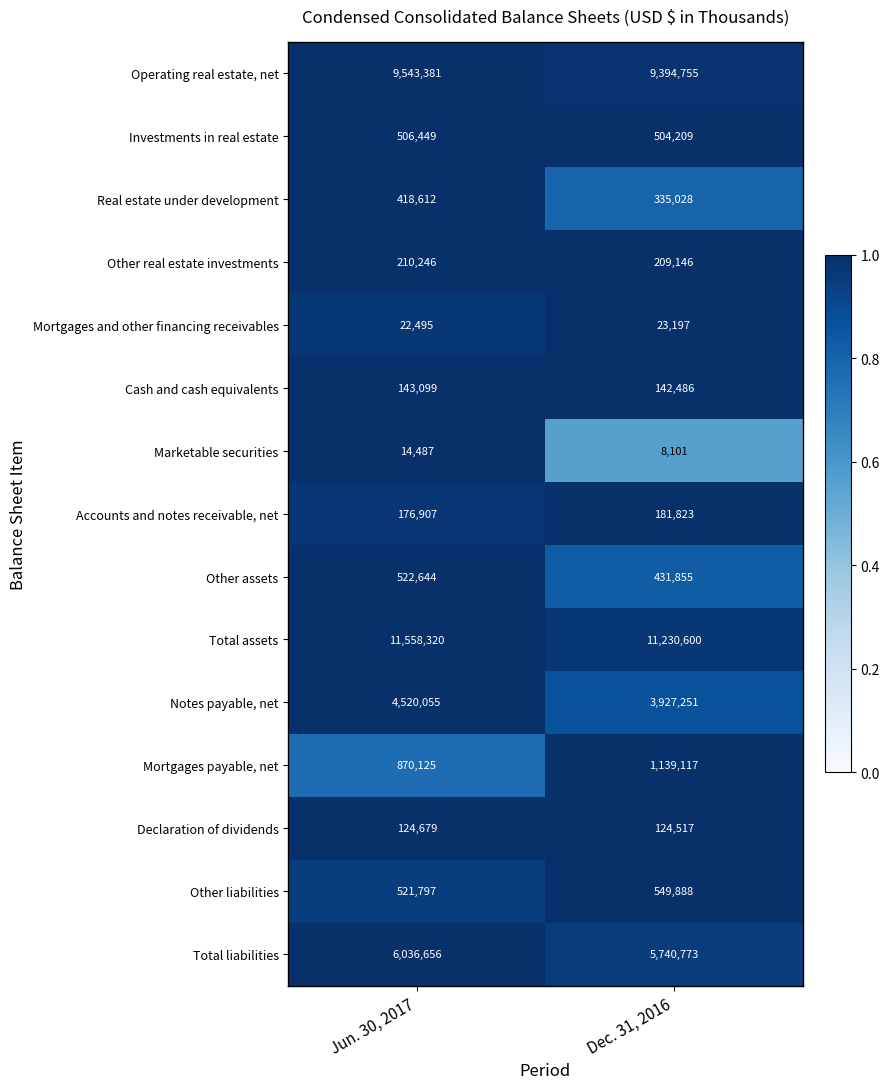

Rank the series by their maximum value, from highest to lowest.

Total assets, Operating real estate, net, Total liabilities, Notes payable, net, Mortgages payable, net, Other liabilities, Other assets, Investments in real estate, Real estate under development, Other real estate investments, Accounts and notes receivable, net, Cash and cash equivalents, Declaration of dividends, Mortgages and other financing receivables, Marketable securities